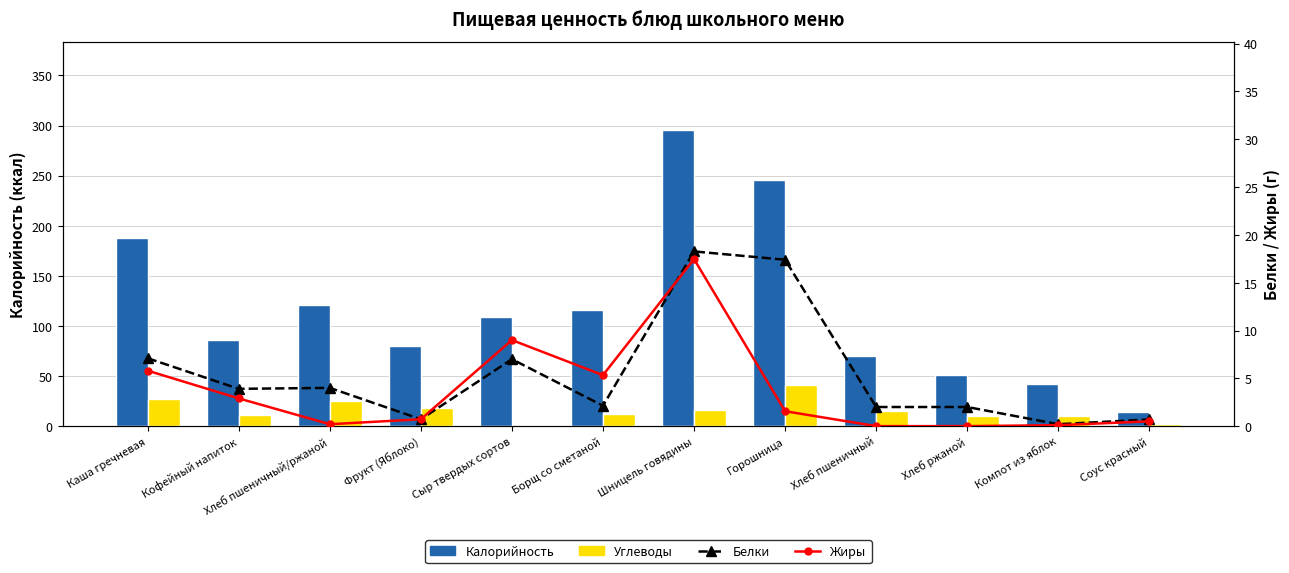

What is the difference between the maximum and minimum values in the Белки series?

18.1